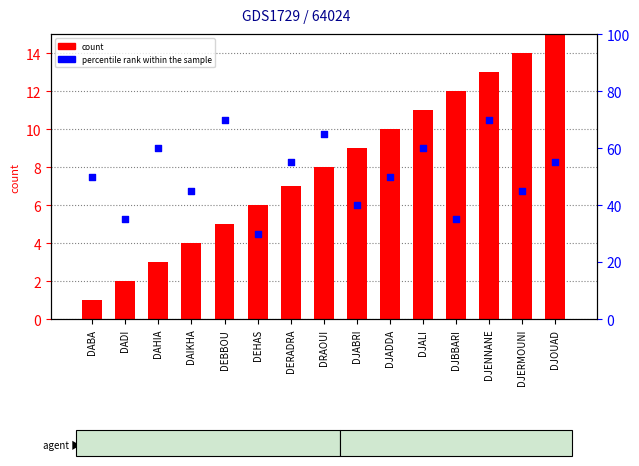

Which series reaches the maximum Y coordinate?

percentile rank within the sample